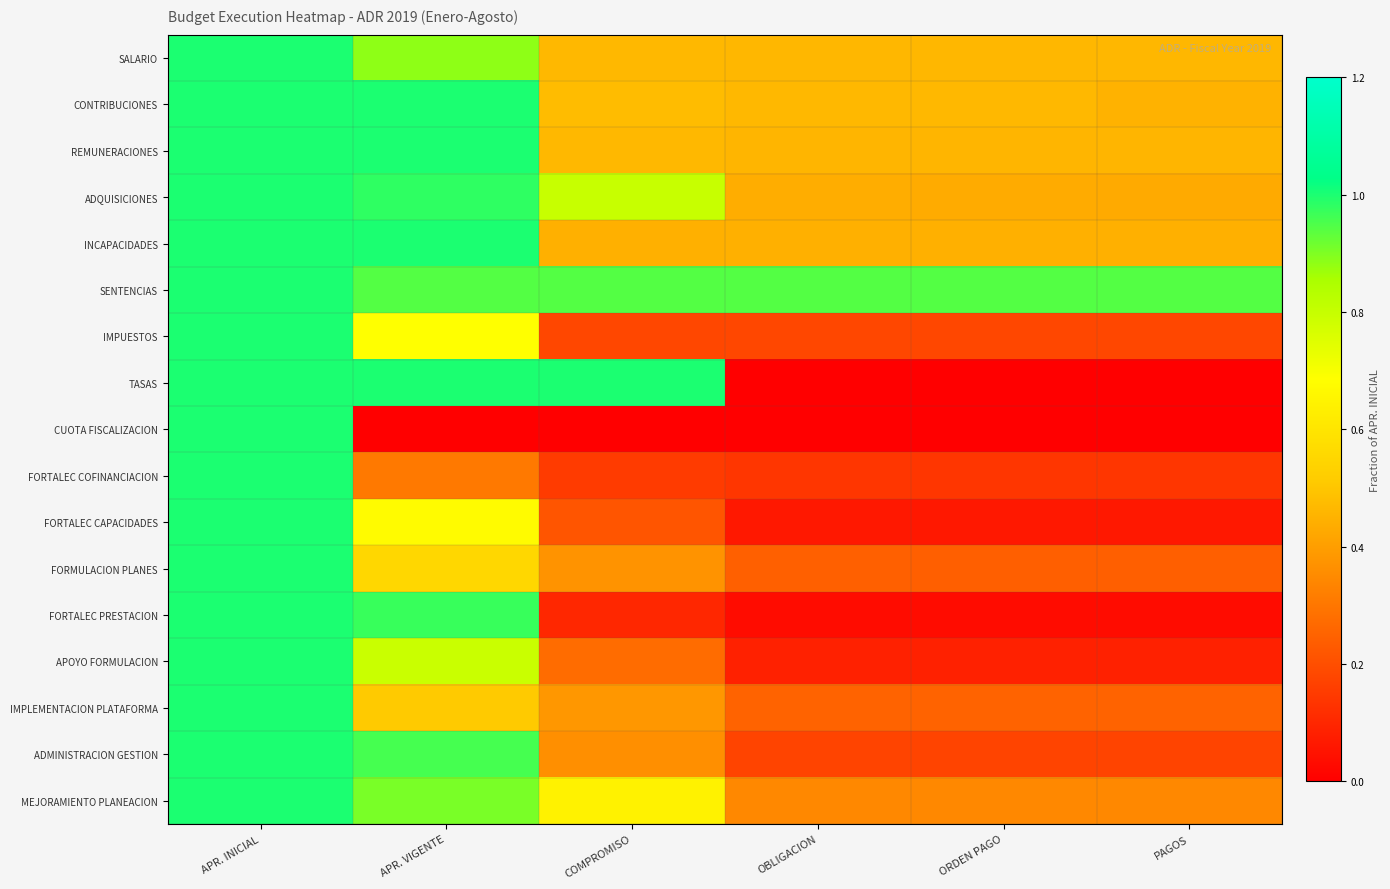

Reading left to right, list all the values displayed in this chart.

SALARIO: APR. INICIAL=1.0	APR. VIGENTE=0.9	COMPROMISO=0.5	OBLIGACION=0.5	ORDEN PAGO=0.5	PAGOS=0.5
CONTRIBUCIONES: APR. INICIAL=1.0	APR. VIGENTE=1.0	COMPROMISO=0.5	OBLIGACION=0.5	ORDEN PAGO=0.5	PAGOS=0.5
REMUNERACIONES: APR. INICIAL=1.0	APR. VIGENTE=1.0	COMPROMISO=0.5	OBLIGACION=0.5	ORDEN PAGO=0.5	PAGOS=0.5
ADQUISICIONES: APR. INICIAL=1.0	APR. VIGENTE=1.0	COMPROMISO=0.8	OBLIGACION=0.4	ORDEN PAGO=0.4	PAGOS=0.4
INCAPACIDADES: APR. INICIAL=1.0	APR. VIGENTE=1.0	COMPROMISO=0.4	OBLIGACION=0.4	ORDEN PAGO=0.4	PAGOS=0.4
SENTENCIAS: APR. INICIAL=1.0	APR. VIGENTE=0.9	COMPROMISO=0.9	OBLIGACION=0.9	ORDEN PAGO=0.9	PAGOS=0.9
IMPUESTOS: APR. INICIAL=1.0	APR. VIGENTE=0.7	COMPROMISO=0.2	OBLIGACION=0.2	ORDEN PAGO=0.2	PAGOS=0.2
TASAS: APR. INICIAL=1.0	APR. VIGENTE=1.0	COMPROMISO=1.0	OBLIGACION=0.0	ORDEN PAGO=0.0	PAGOS=0.0
CUOTA FISCALIZACION: APR. INICIAL=1.0	APR. VIGENTE=0.0	COMPROMISO=0.0	OBLIGACION=0.0	ORDEN PAGO=0.0	PAGOS=0.0
FORTALEC COFINANCIACION: APR. INICIAL=1.0	APR. VIGENTE=0.3	COMPROMISO=0.2	OBLIGACION=0.1	ORDEN PAGO=0.1	PAGOS=0.1
FORTALEC CAPACIDADES: APR. INICIAL=1.0	APR. VIGENTE=0.7	COMPROMISO=0.2	OBLIGACION=0.1	ORDEN PAGO=0.1	PAGOS=0.1
FORMULACION PLANES: APR. INICIAL=1.0	APR. VIGENTE=0.6	COMPROMISO=0.4	OBLIGACION=0.2	ORDEN PAGO=0.2	PAGOS=0.2
FORTALEC PRESTACION: APR. INICIAL=1.0	APR. VIGENTE=1.0	COMPROMISO=0.1	OBLIGACION=0.0	ORDEN PAGO=0.0	PAGOS=0.0
APOYO FORMULACION: APR. INICIAL=1.0	APR. VIGENTE=0.8	COMPROMISO=0.3	OBLIGACION=0.1	ORDEN PAGO=0.1	PAGOS=0.1
IMPLEMENTACION PLATAFORMA: APR. INICIAL=1.0	APR. VIGENTE=0.5	COMPROMISO=0.4	OBLIGACION=0.3	ORDEN PAGO=0.3	PAGOS=0.3
ADMINISTRACION GESTION: APR. INICIAL=1.0	APR. VIGENTE=1.0	COMPROMISO=0.4	OBLIGACION=0.2	ORDEN PAGO=0.2	PAGOS=0.2
MEJORAMIENTO PLANEACION: APR. INICIAL=1.0	APR. VIGENTE=0.9	COMPROMISO=0.6	OBLIGACION=0.3	ORDEN PAGO=0.3	PAGOS=0.3